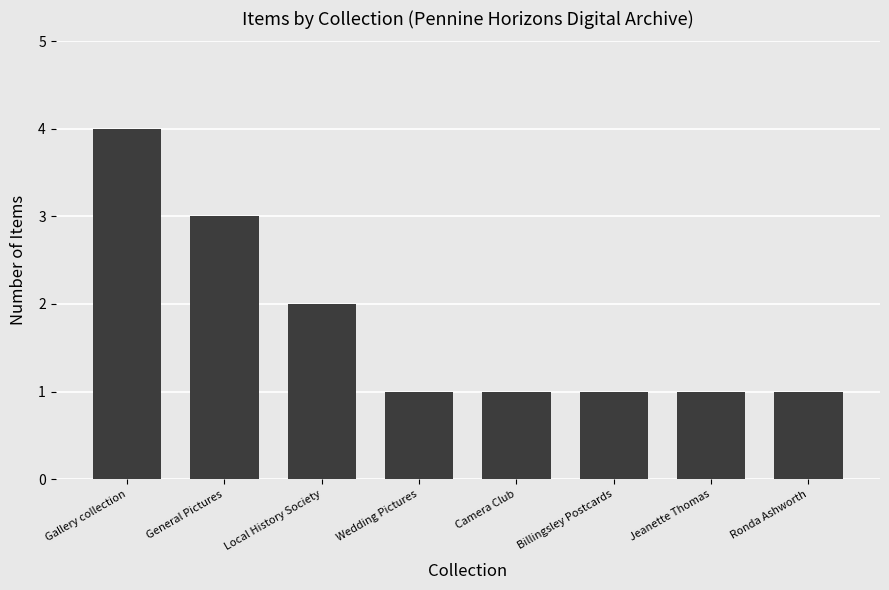

Which has a higher value, Camera Club or Local History Society?

Local History Society